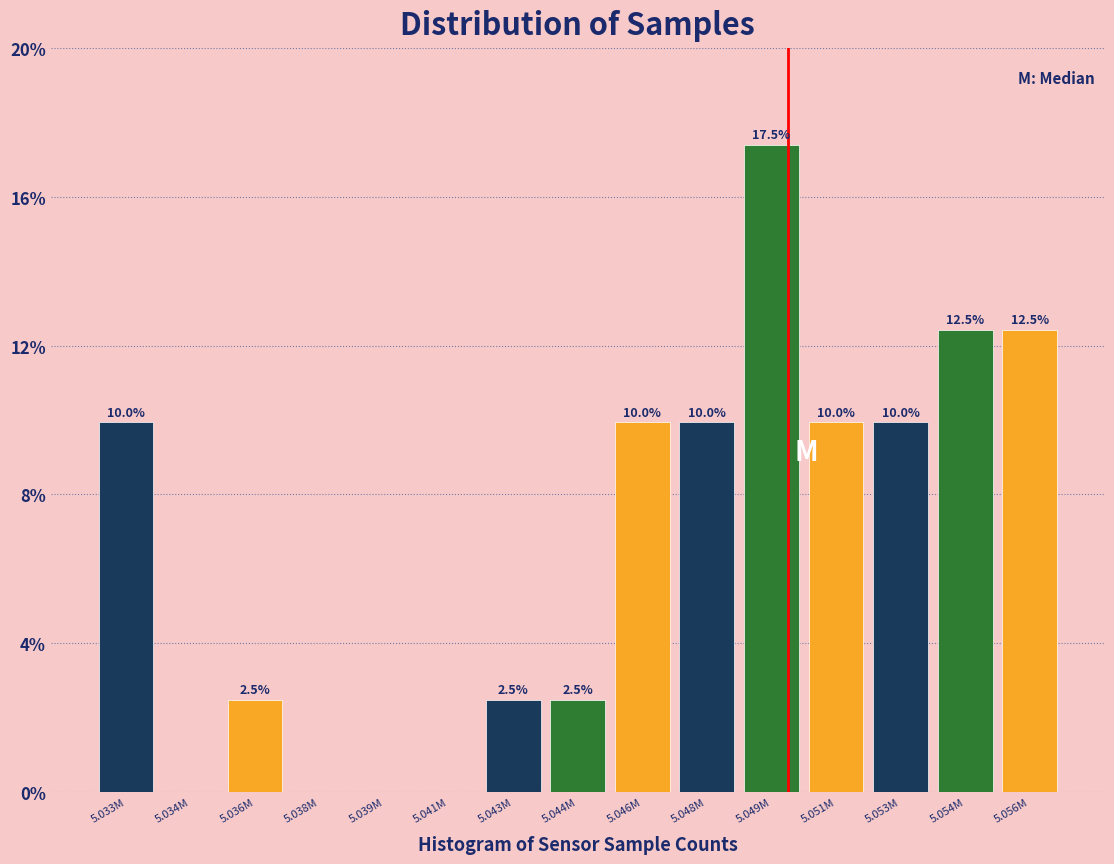

Reading right to left, list all the values displayed in this chart.

5.056M=12.5	5.054M=12.5	5.053M=10.0	5.051M=10.0	5.049M=17.5	5.048M=10.0	5.046M=10.0	5.044M=2.5	5.043M=2.5	5.041M=0.0	5.039M=0.0	5.038M=0.0	5.036M=2.5	5.034M=0.0	5.033M=10.0